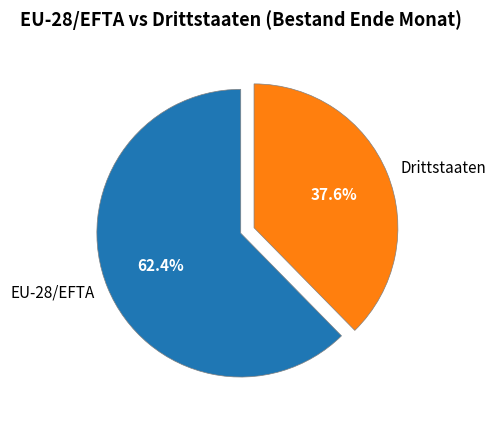

Does Drittstaaten represent more than half of the total?

No